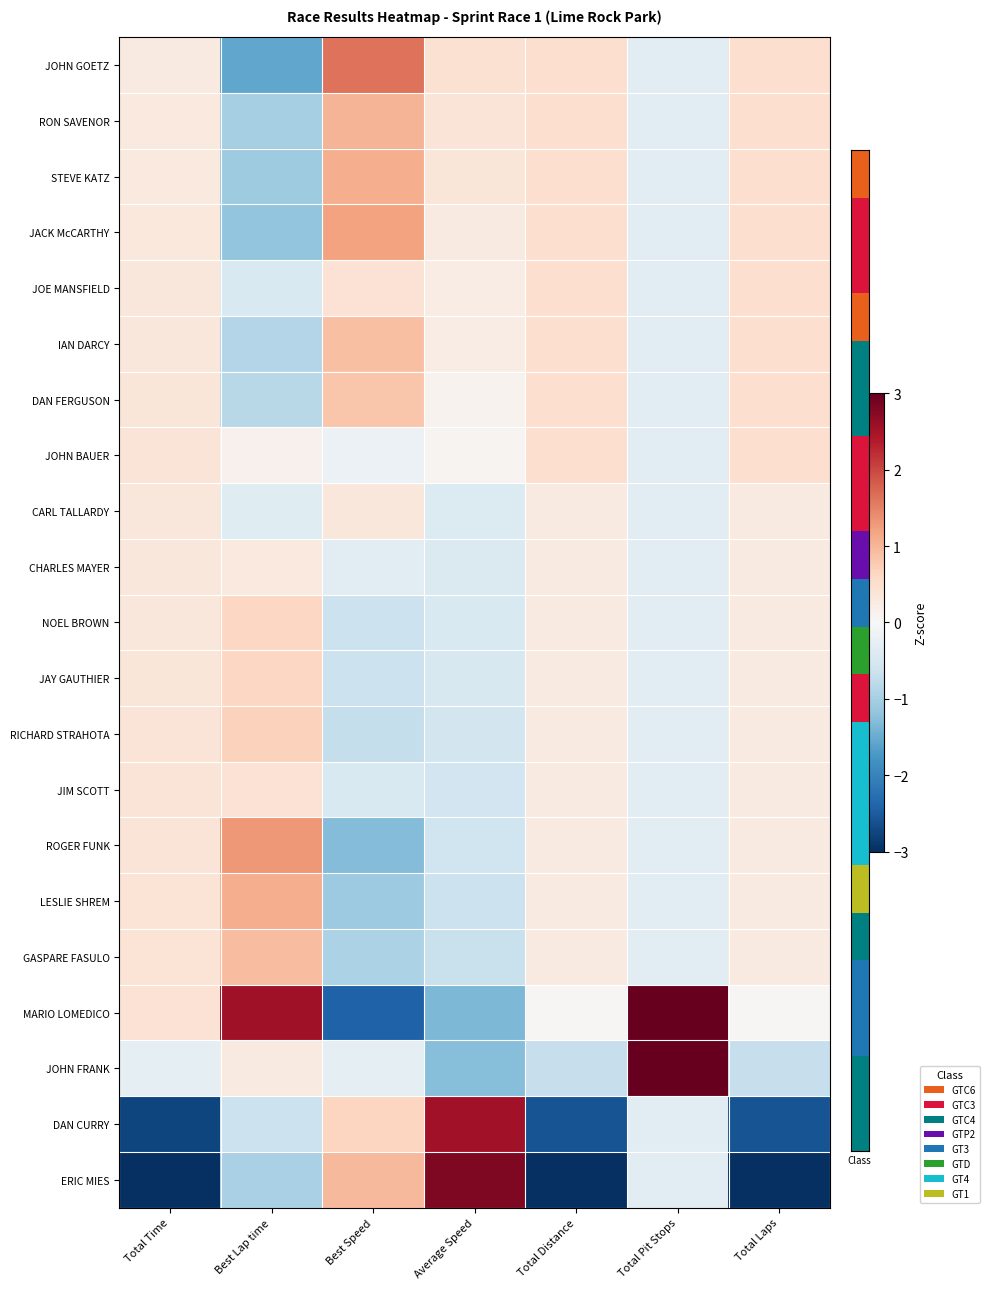

What is the difference between the highest and lowest values at Total Distance?

3.8